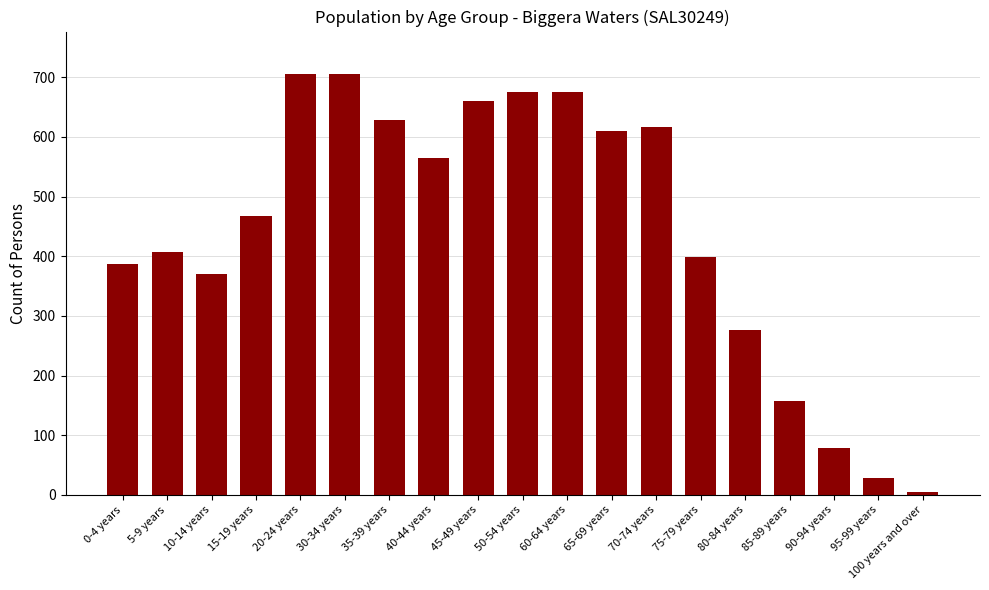

Read the value at 70-74 years.

616